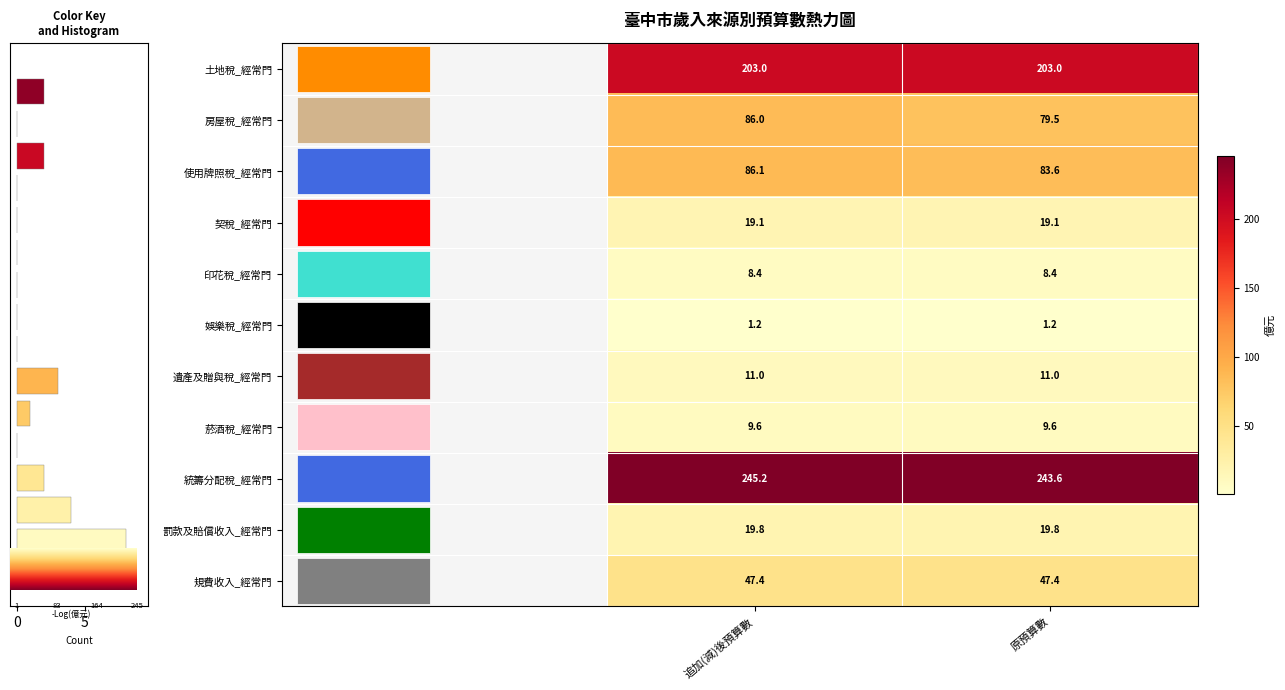

What is the maximum value for 房屋稅_經常門?

86.0